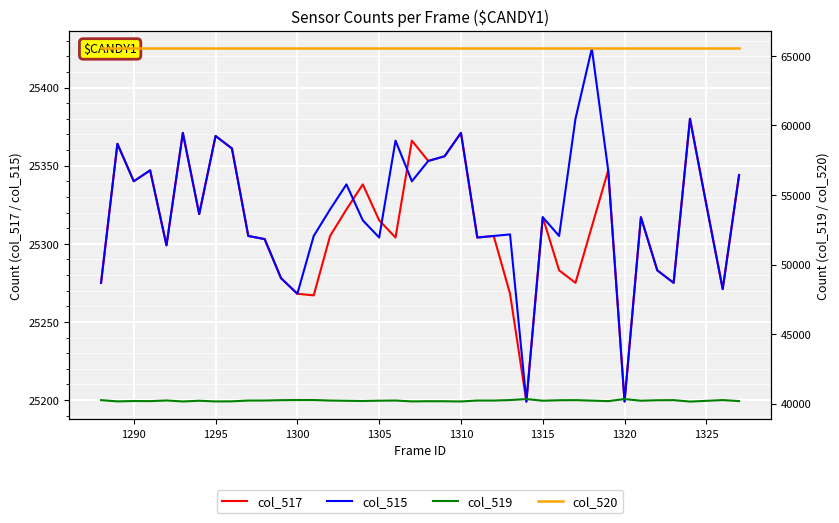

What is the smallest value displayed?

25199